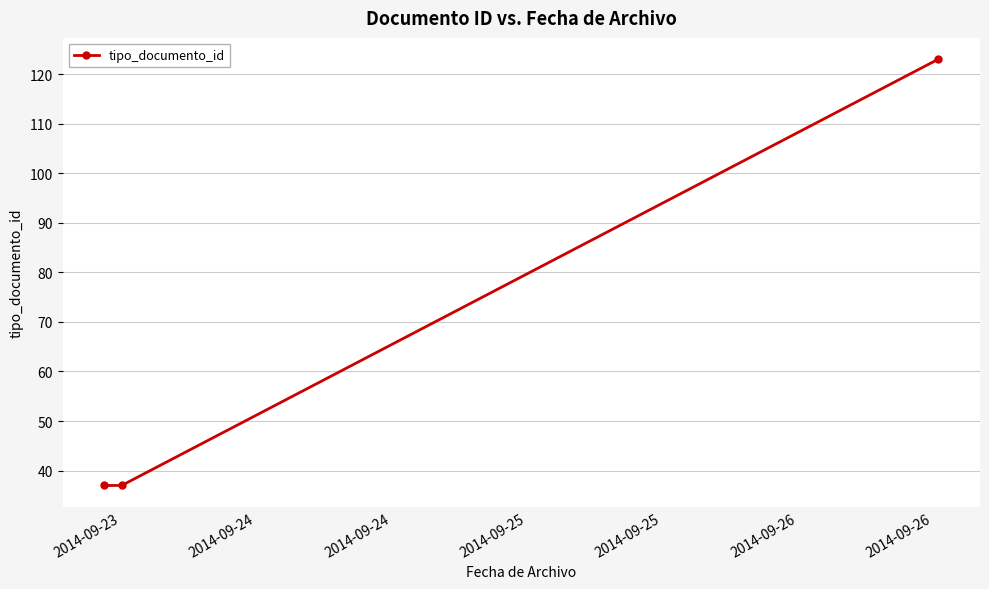

Reading left to right, extract all data points from this chart.

37	37	123